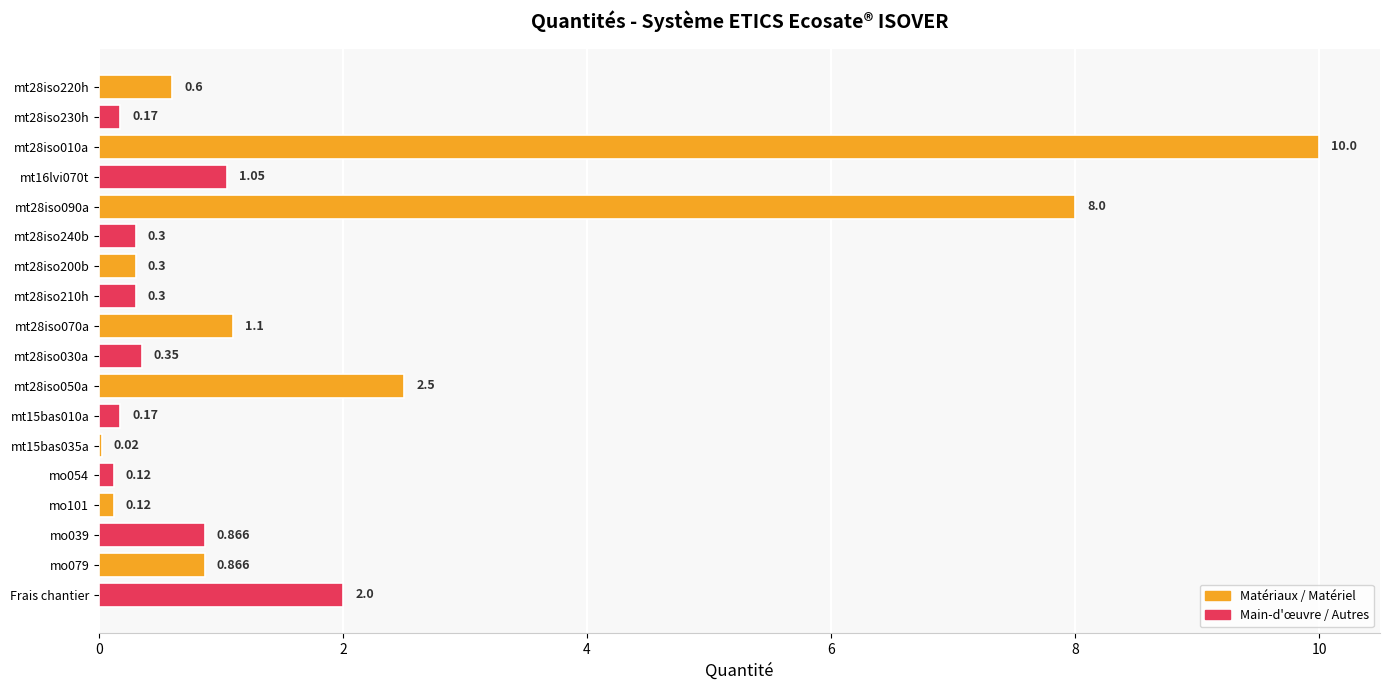

Are the bars horizontal?

Yes